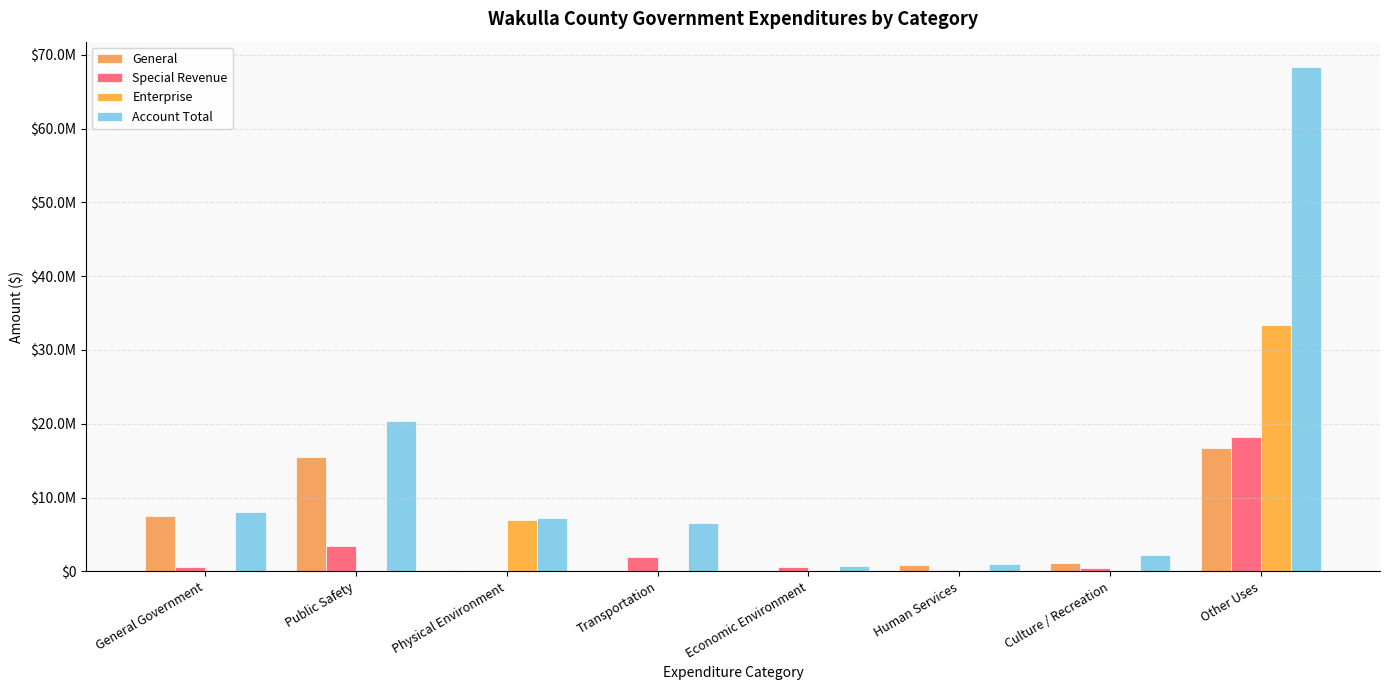

At Human Services, list the series in order from largest to smallest.

Account Total, General, Special Revenue, Enterprise